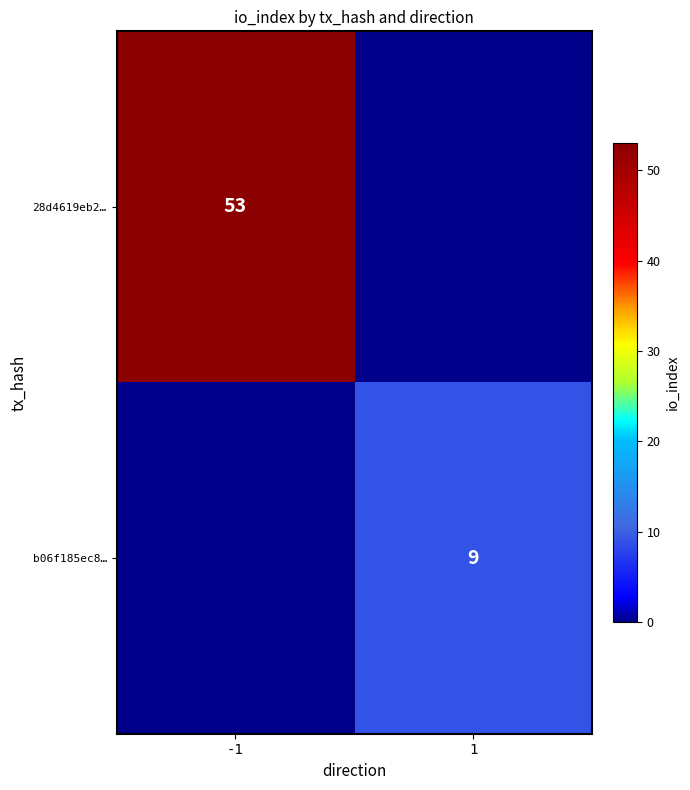

Which category has the lowest value across all series?

1